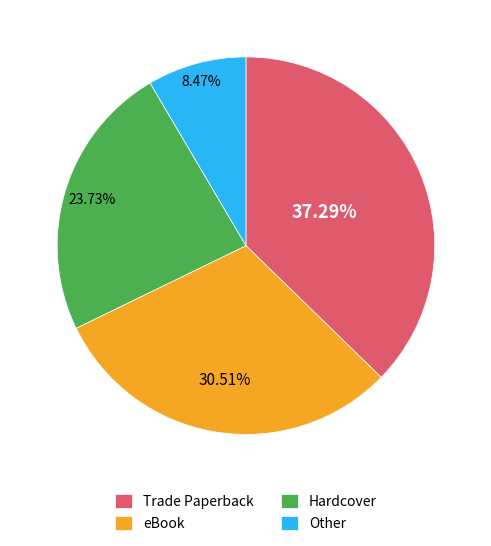

Is there any slice that represents more than half of the pie?

No